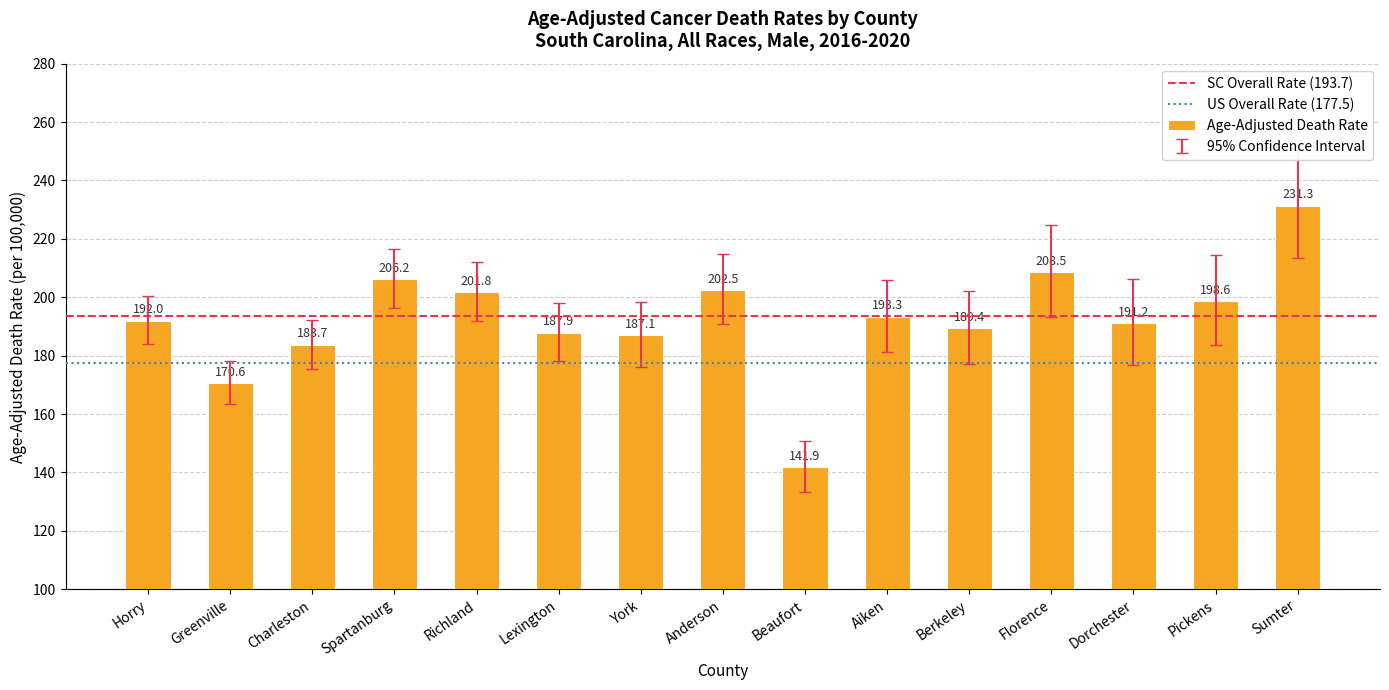

What is the difference between the values at Anderson and York?

15.4